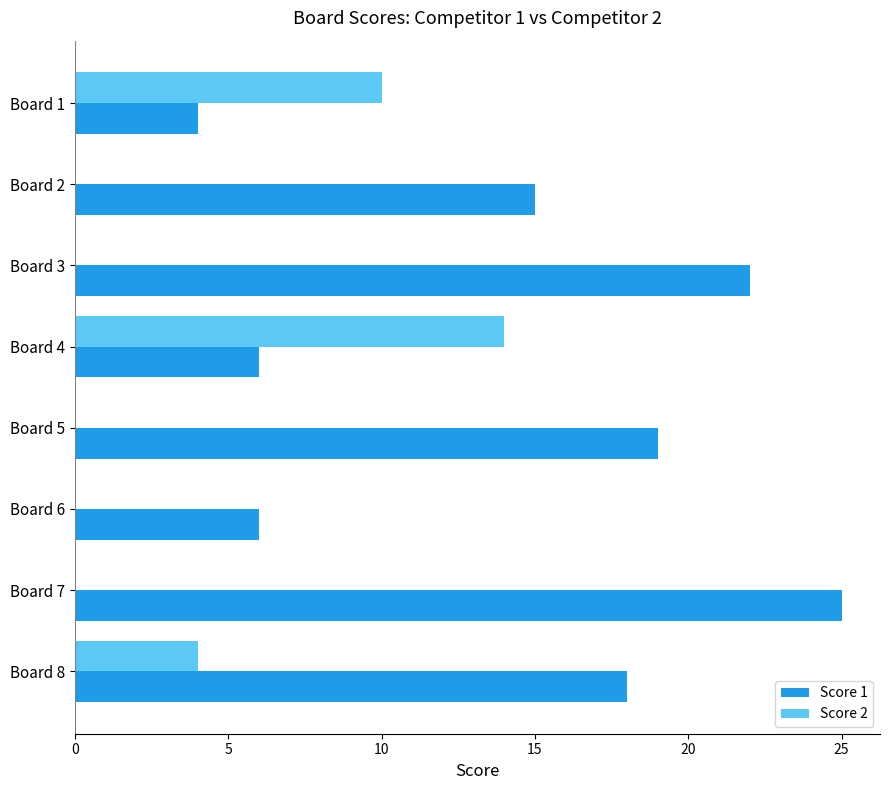

The value of Score 1 at Board 7 is 13. True or false?

False